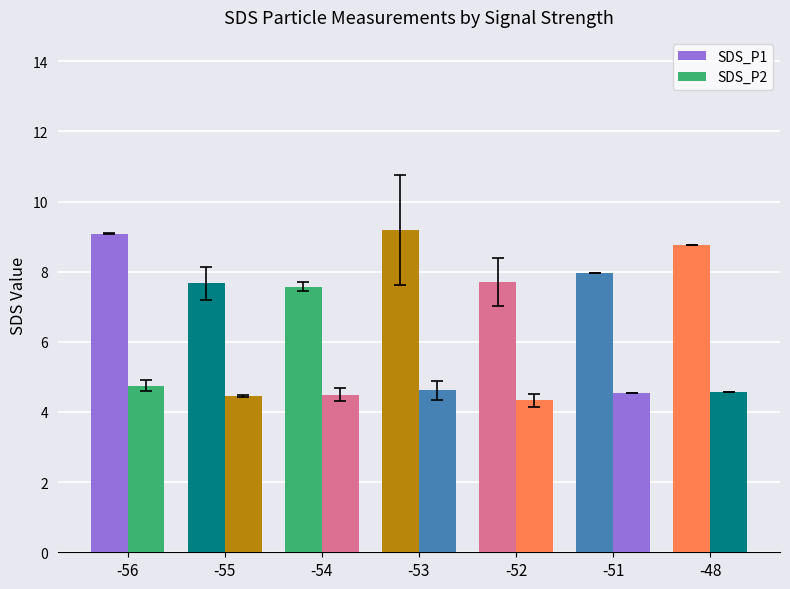

At which label is SDS_P1 closest to 8?

-51